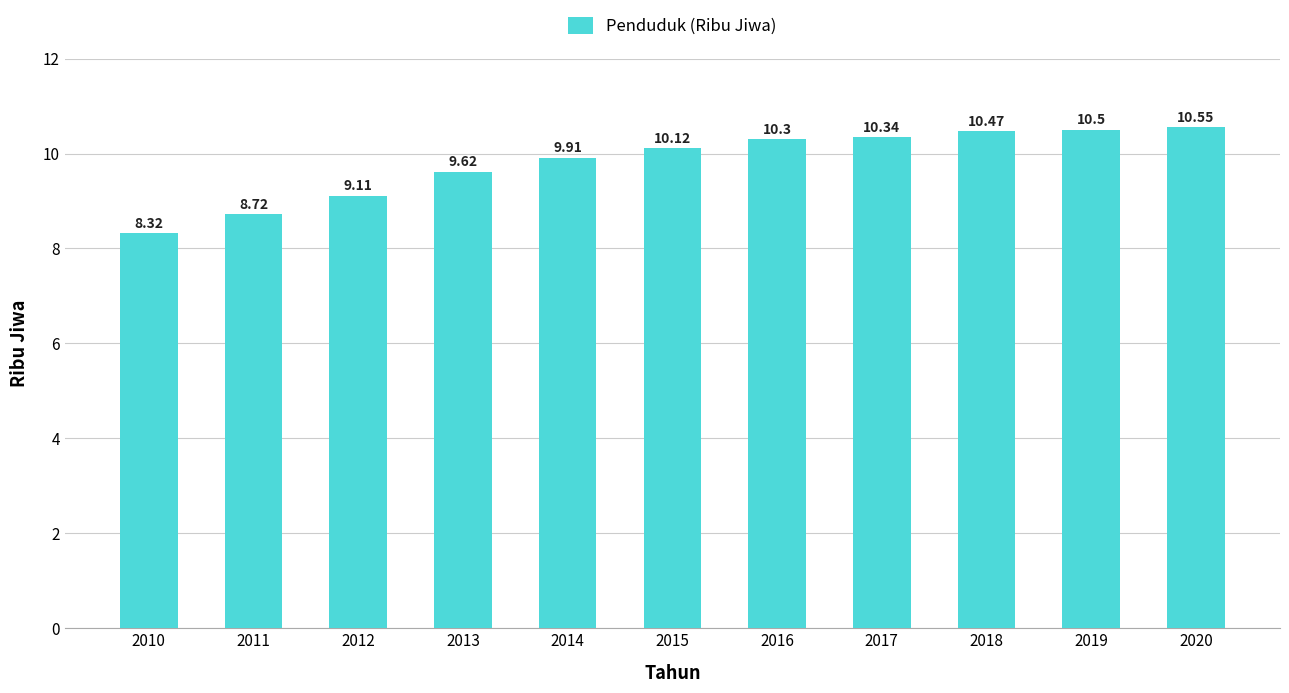

Which has a higher value, 2015 or 2016?

2016